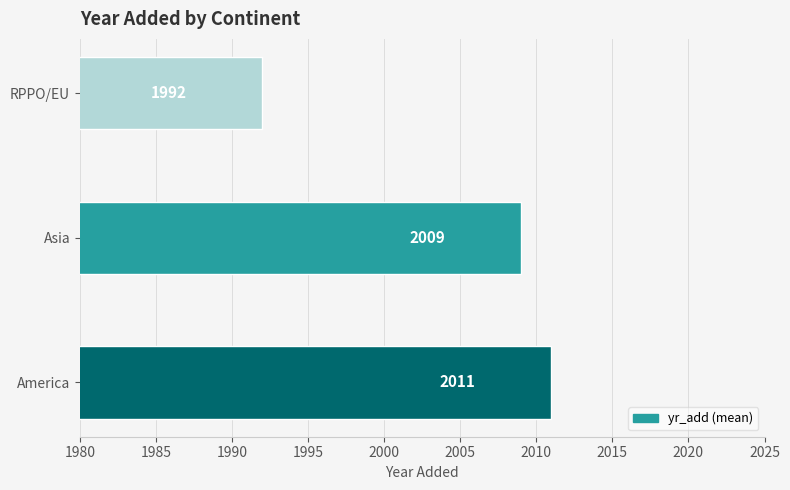

What is the minimum value shown in the chart?

1992